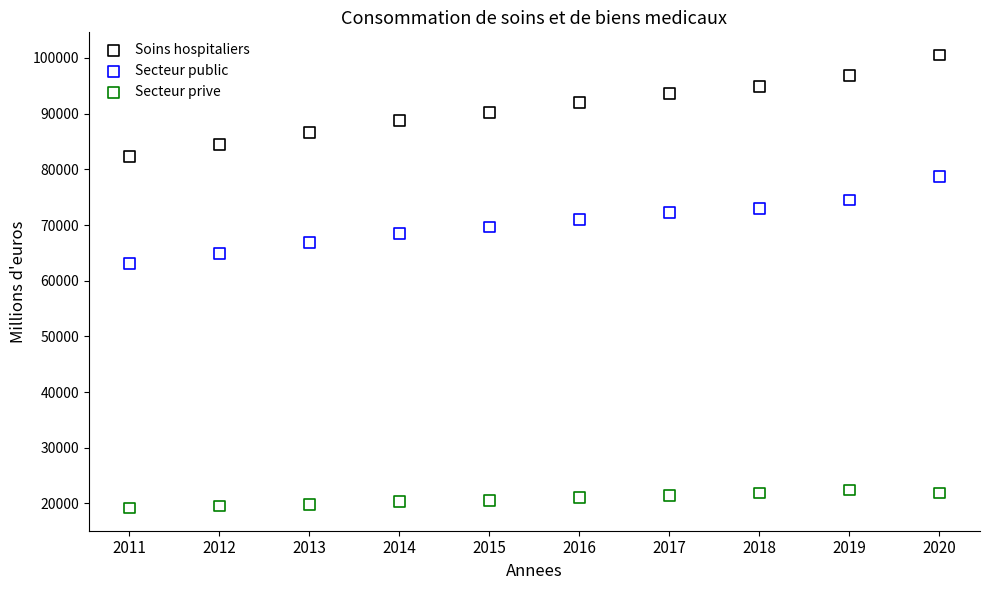

Which series has the widest spread of Y values?

Soins hospitaliers